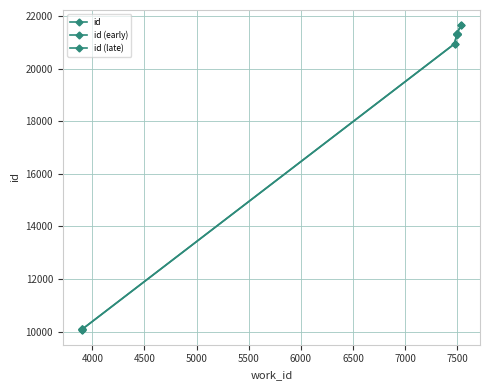

Reading left to right, extract all data points from this chart.

3898=10081	3900=10086	3901=10087	7475=20946	7496=21307	7496=21308	7496=21313	7496=21315	7496=21326	7537=21652